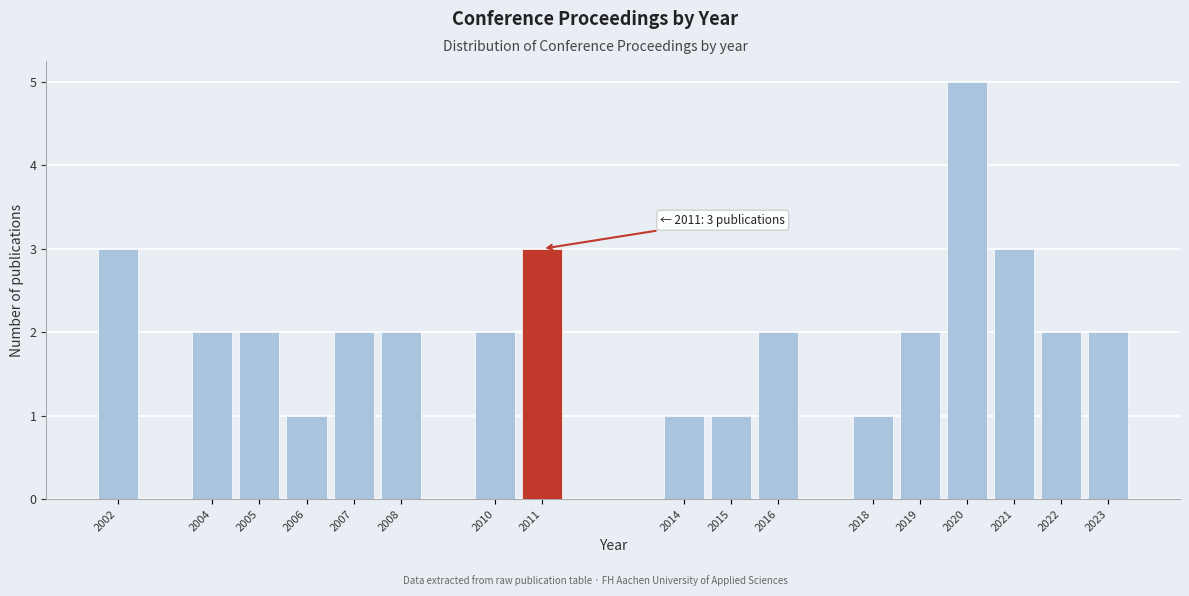

Reading left to right, transcribe all the data shown in this chart.

3	2	2	1	2	2	2	3	1	1	2	1	2	5	3	2	2